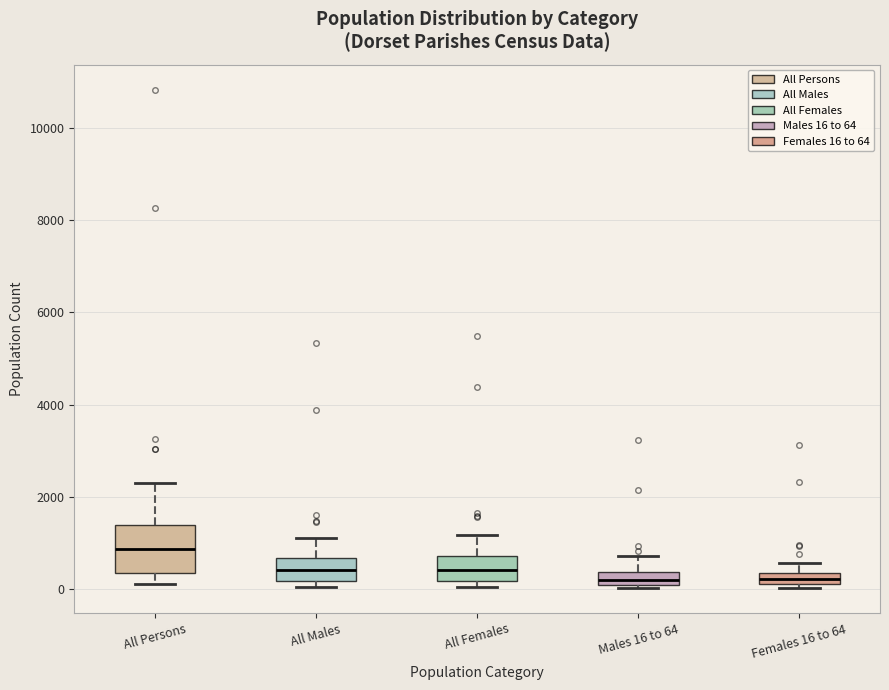

Where is the lower edge of the box for Males 16 to 64 on the y-axis? The values are not printed on the chart, so give them approximately, as read against the axis.

0